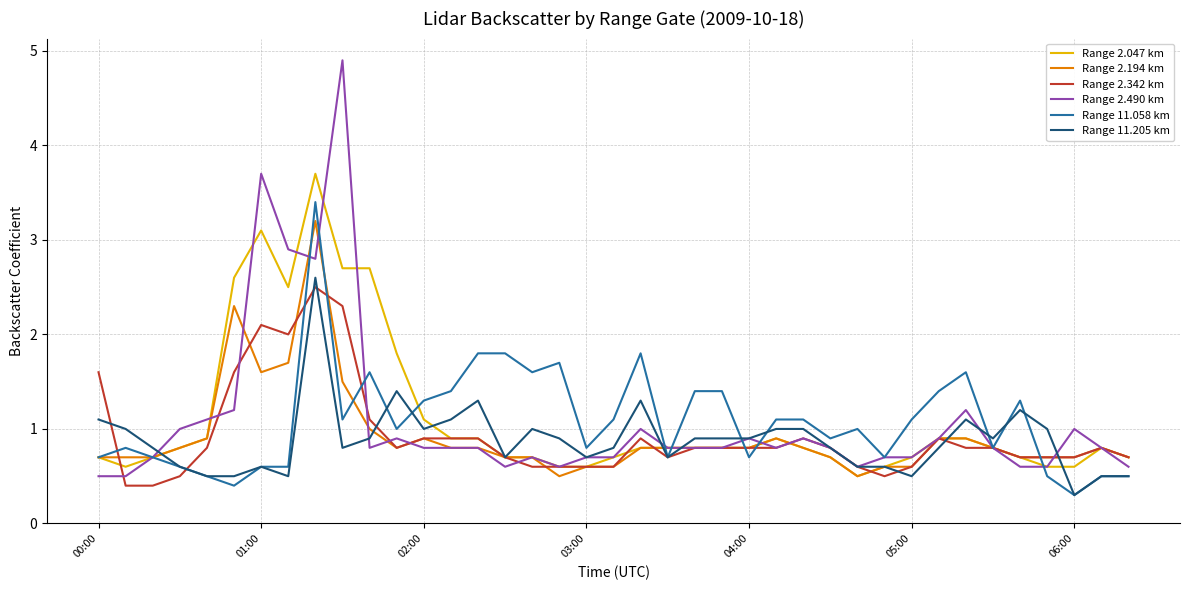

What is the maximum value for Range 2.194 km?

3.2